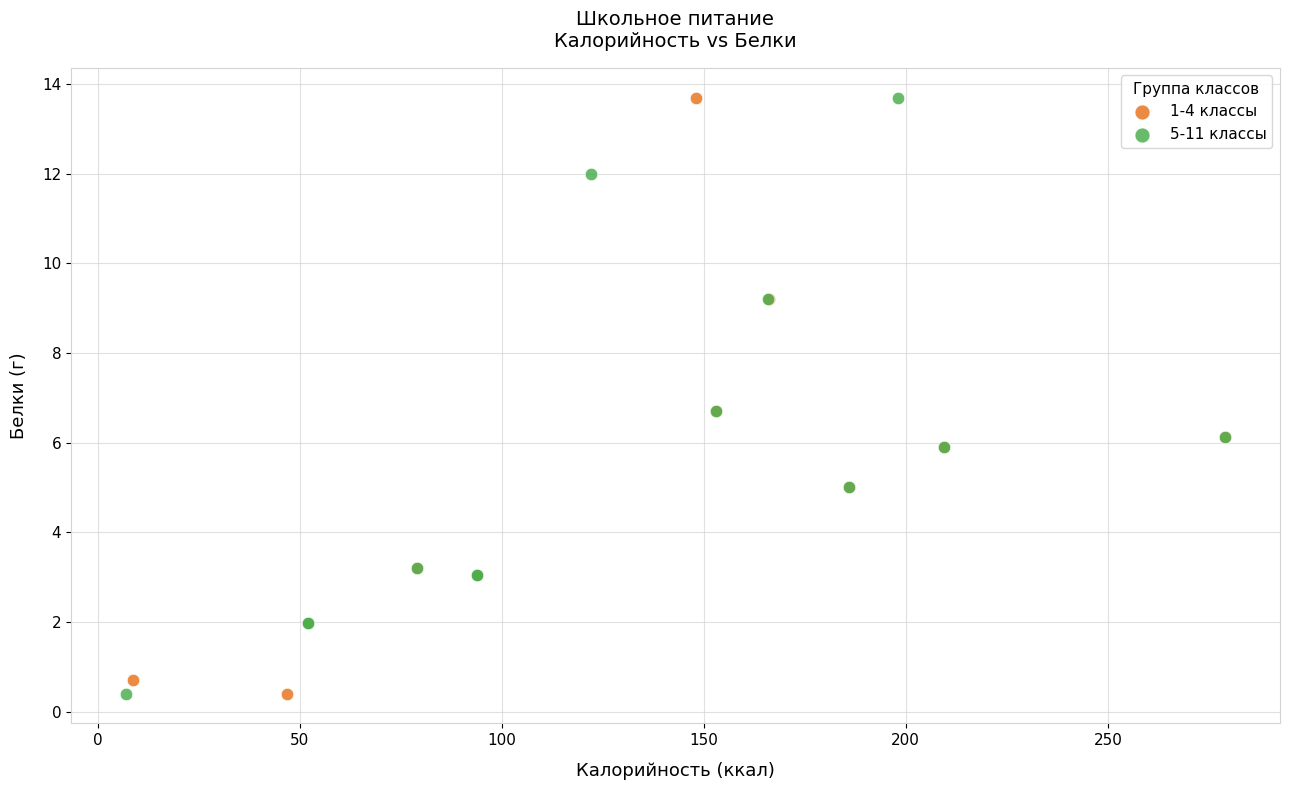

What are all the series names shown in the legend?

1-4 классы, 5-11 классы